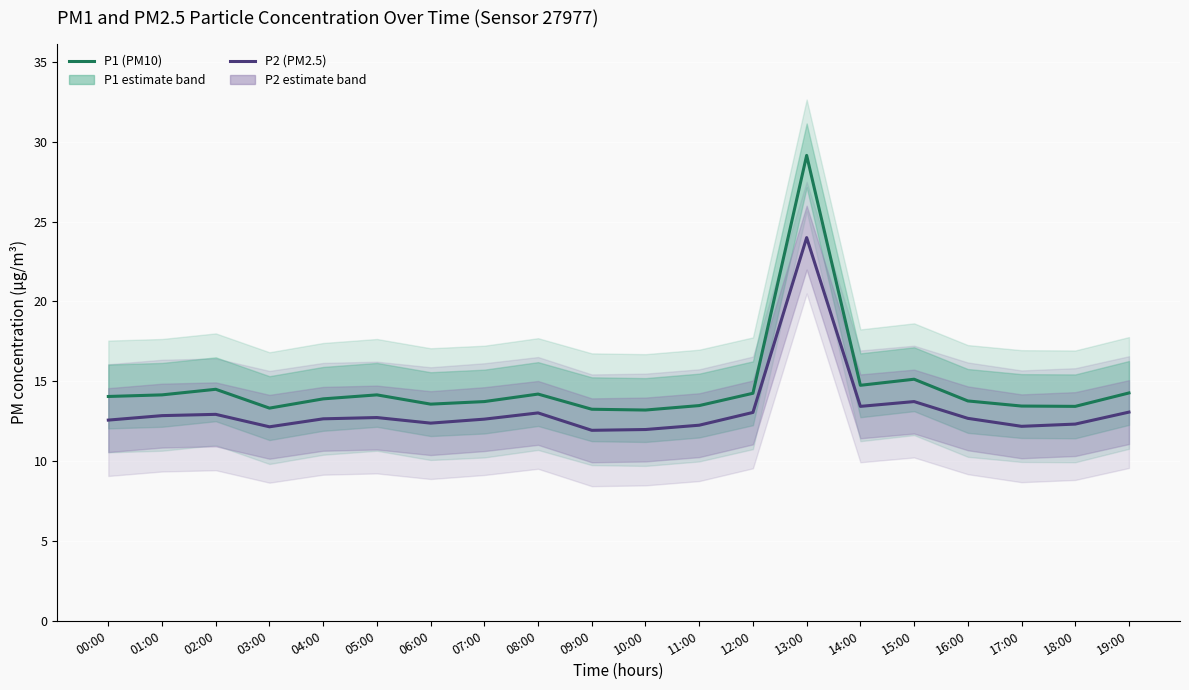

How many data points in P2 (PM2.5) are above 12?

18